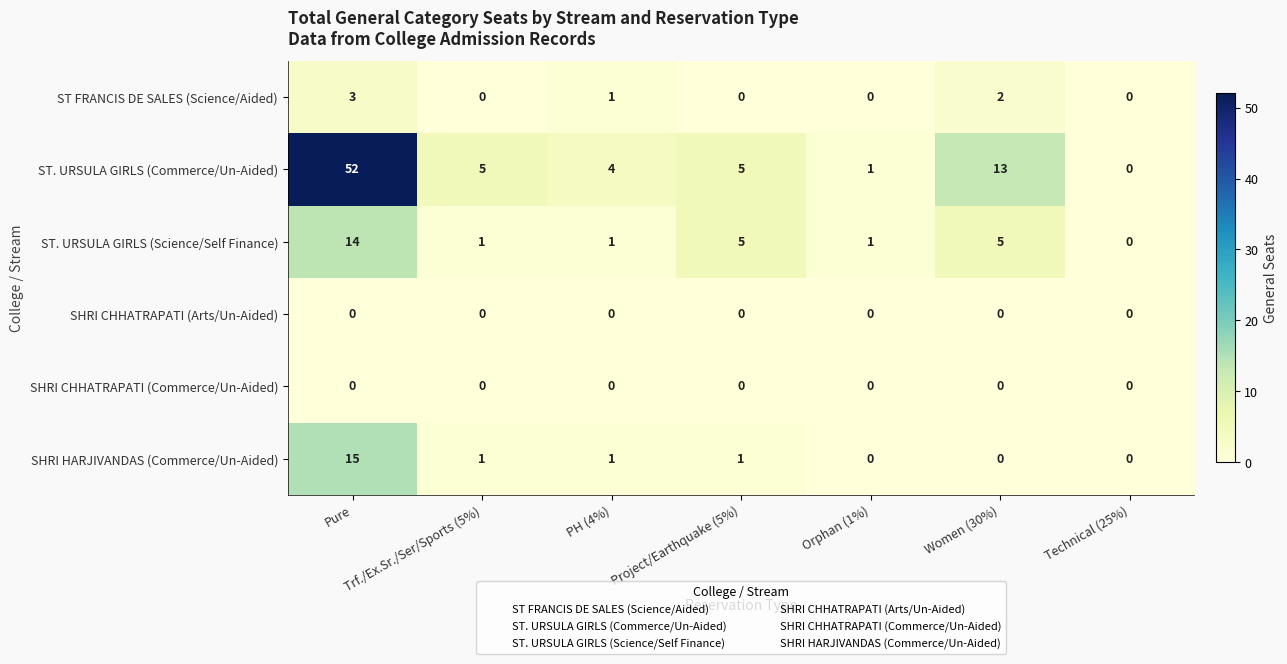

Where is ST FRANCIS DE SALES (Science/Aided) nearest to the value 1?

PH (4%)